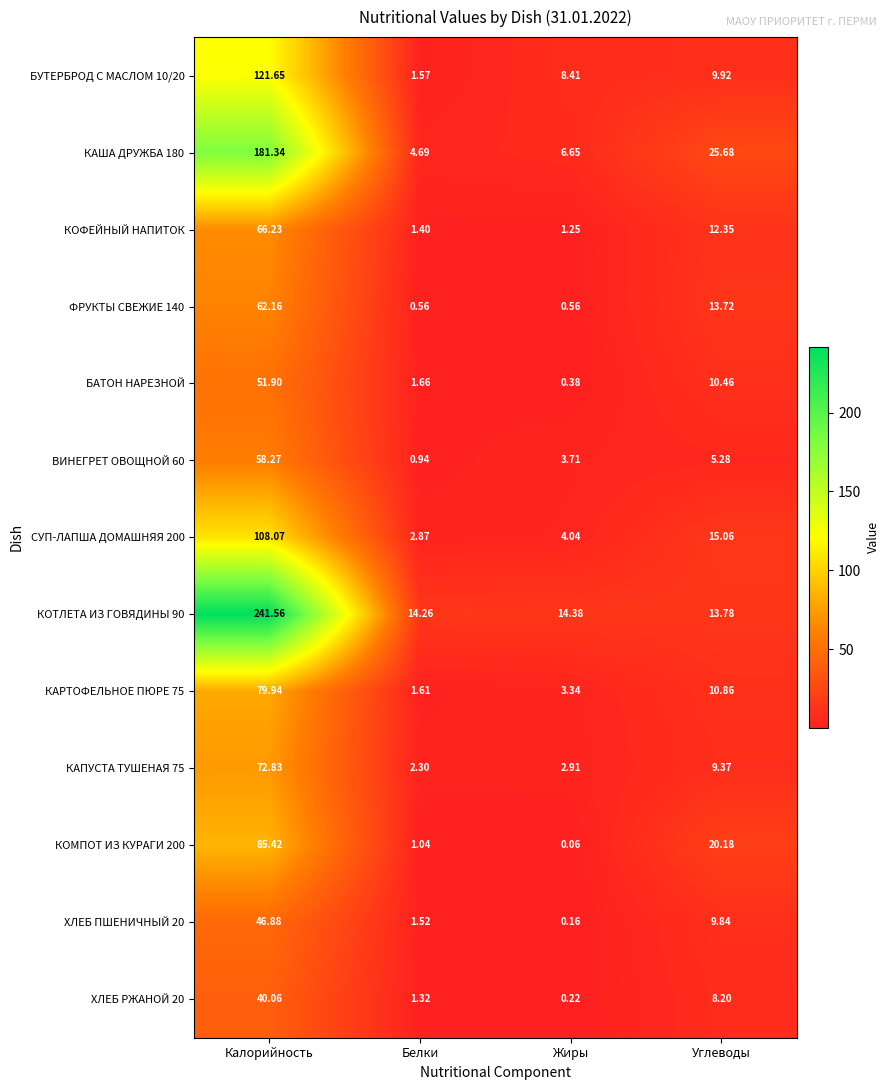

Where does the ХЛЕБ ПШЕНИЧНЫЙ 20 series first go above 9?

Калорийность